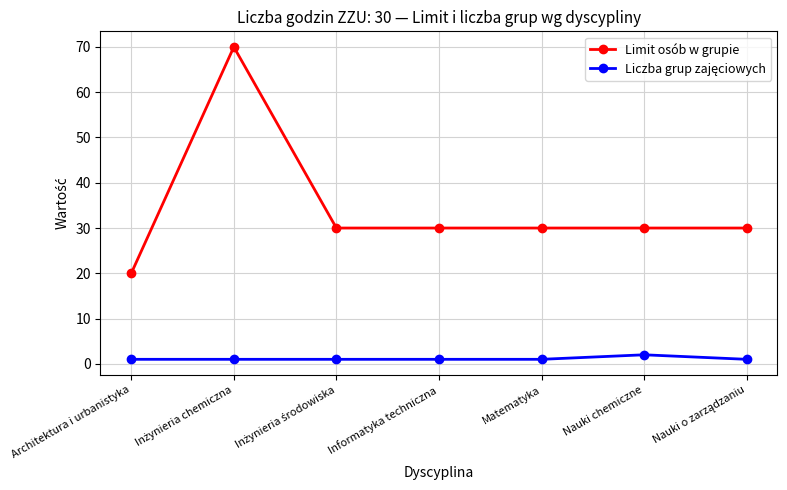

What position from the left is Matematyka?

5